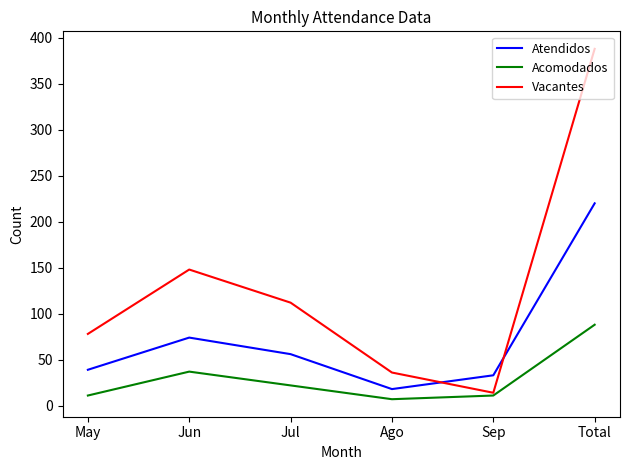

Read the Acomodados value at Jul, to the nearest 5.

20